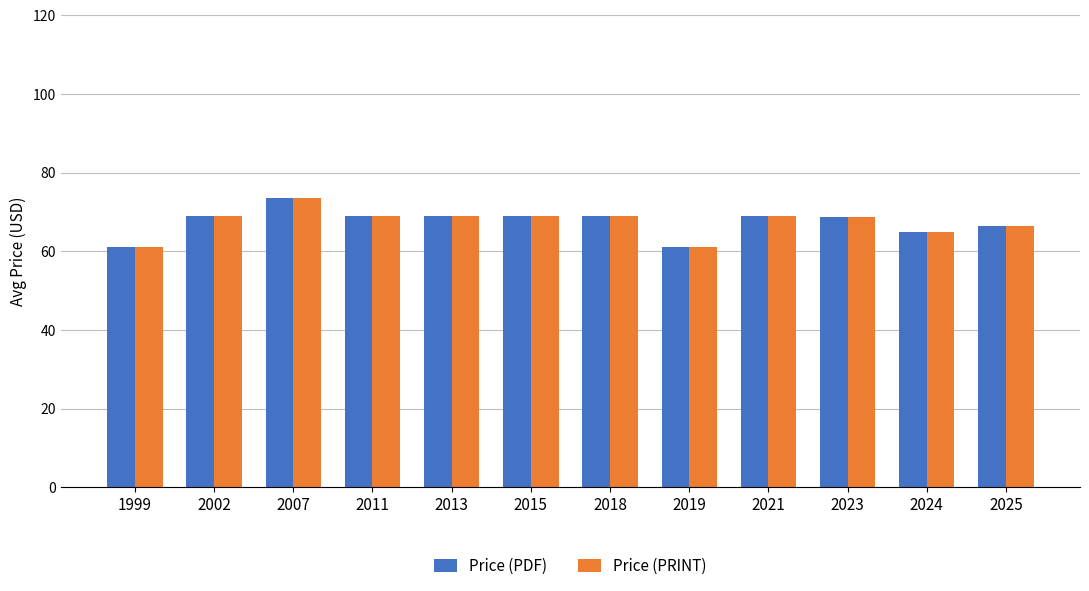

What is the difference between the maximum and minimum values in the Price (PRINT) series?

12.7